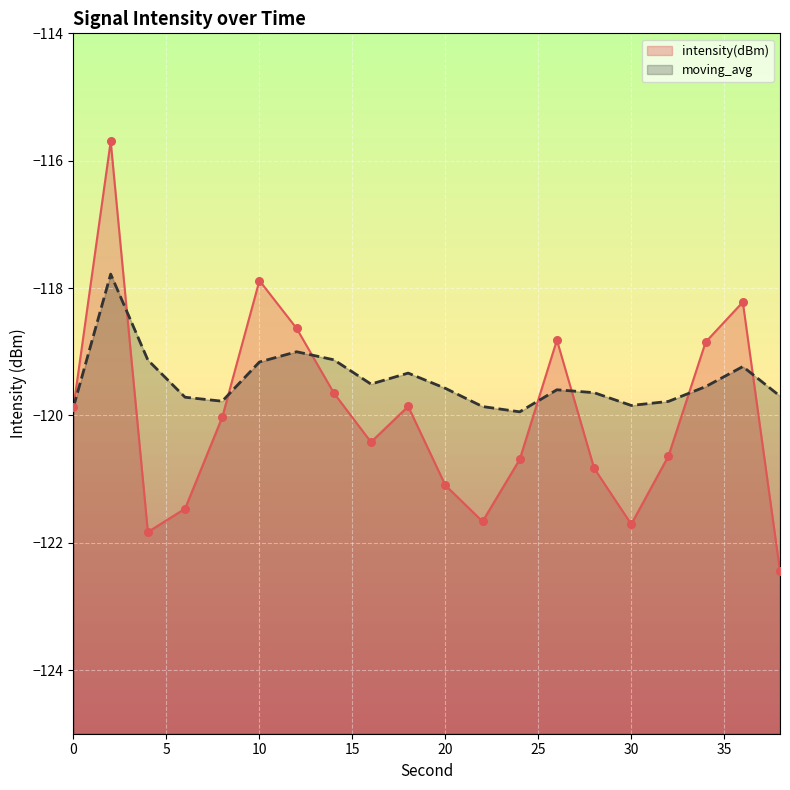

What are all the series names shown in the legend?

intensity(dBm), moving_avg